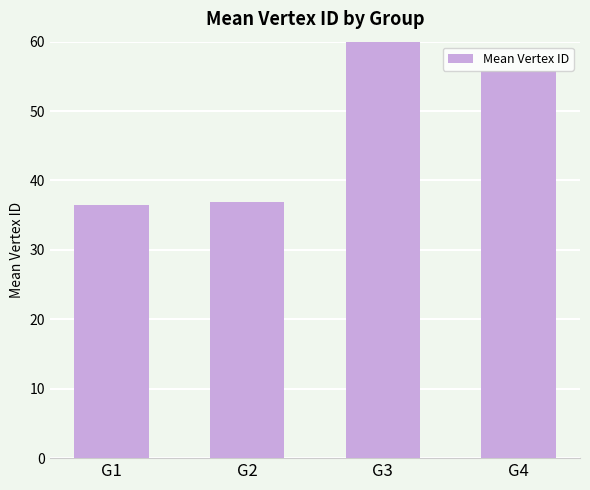

What is the difference between the maximum and minimum values?

55.4